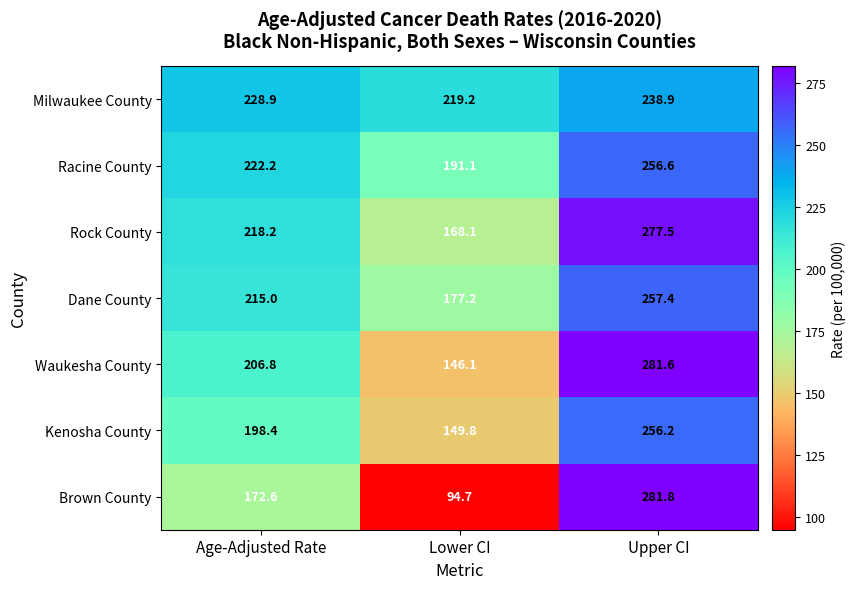

The Milwaukee County series shows 151.6 at Upper CI. True or false?

False